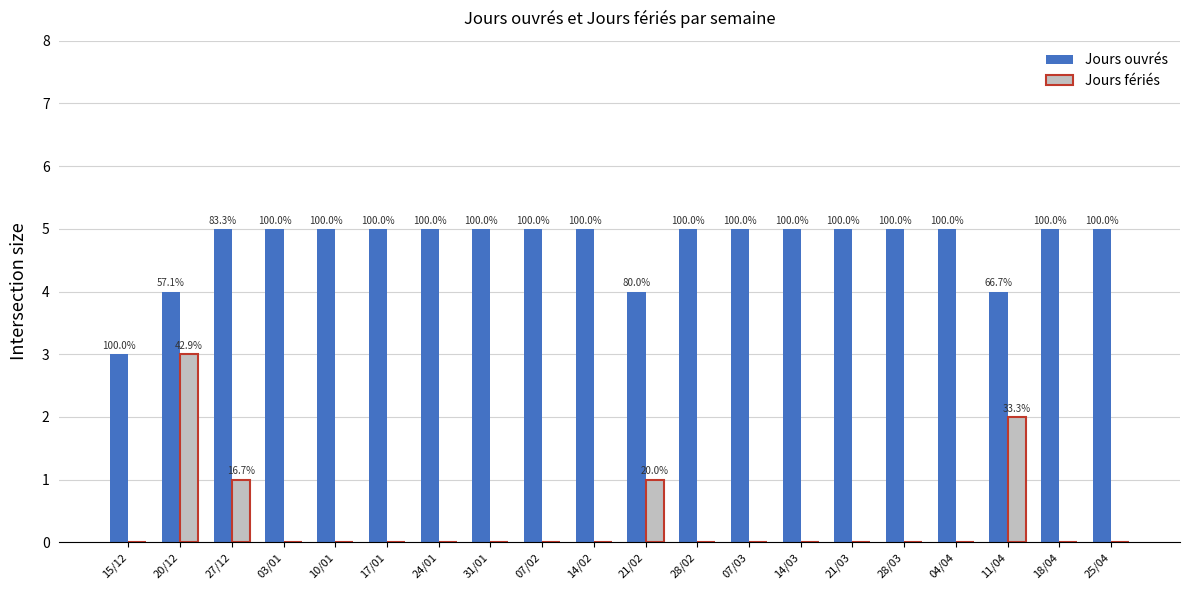

The Jours ouvrés series shows 5 at 24/01. True or false?

True